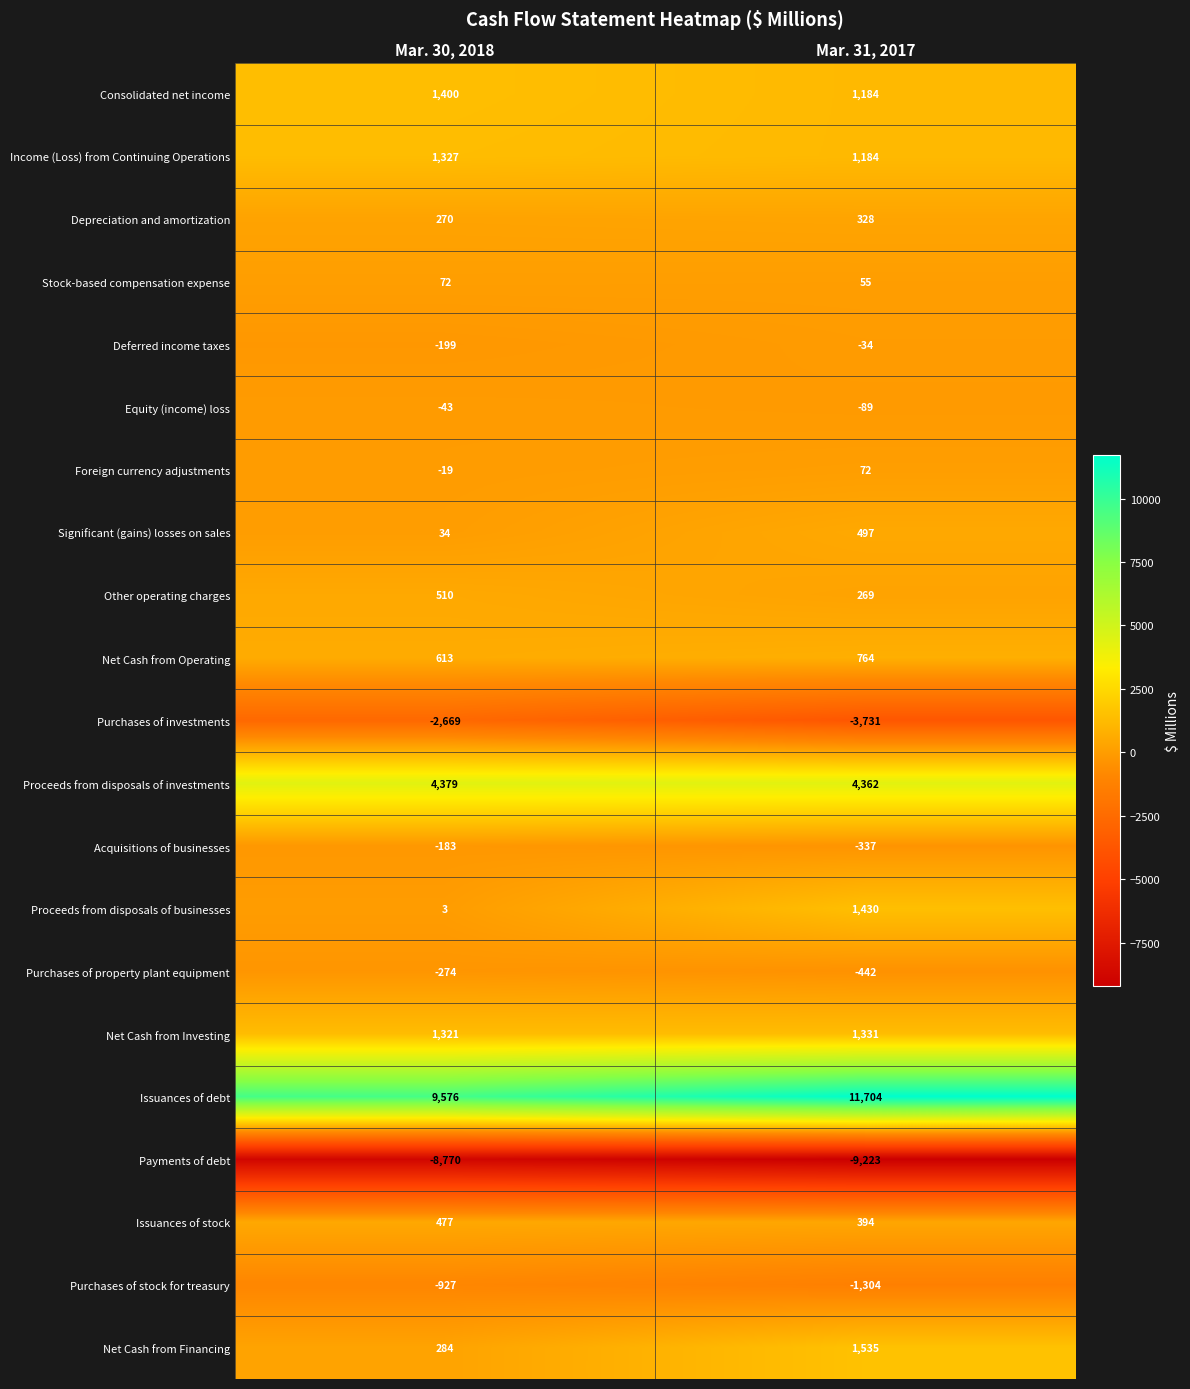

Where is Proceeds from disposals of investments nearest to the value 4370?

Mar. 31, 2017